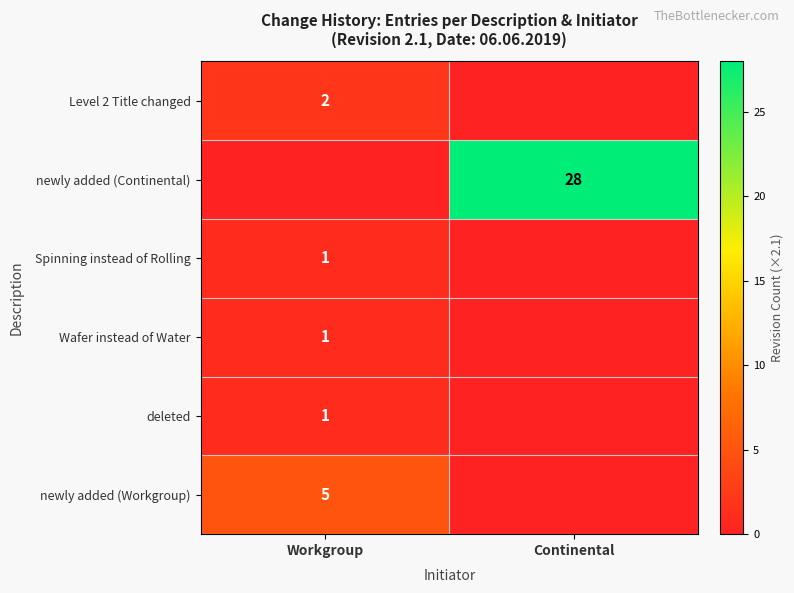

Is the value of newly added (Workgroup) at Workgroup greater than the value of newly added (Continental) at Continental?

No